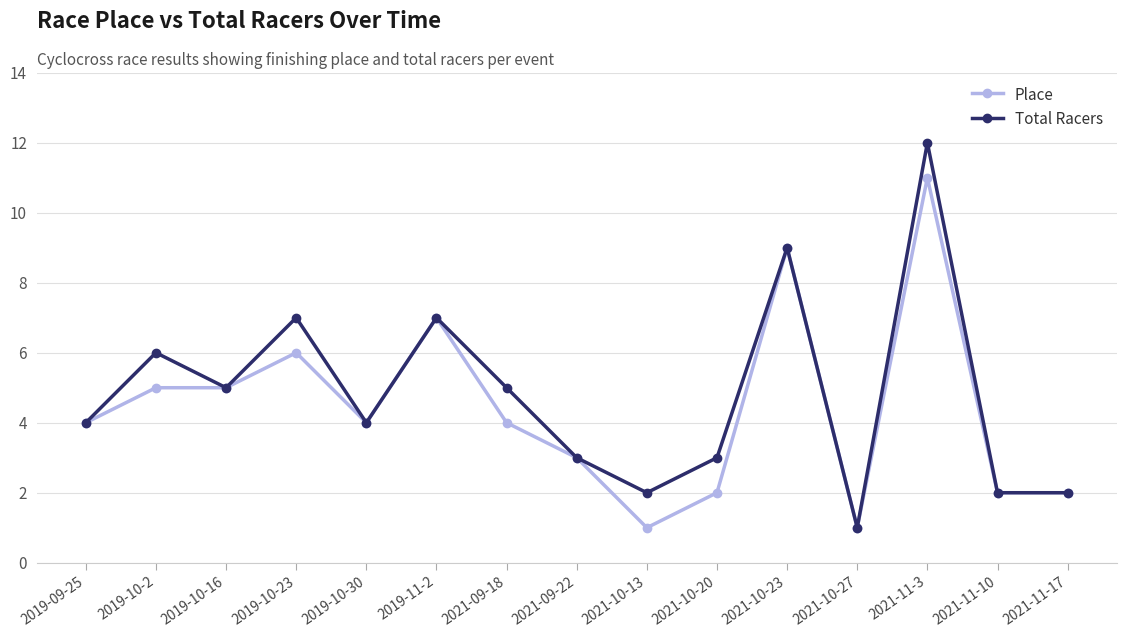

How many lines are shown in the chart?

2